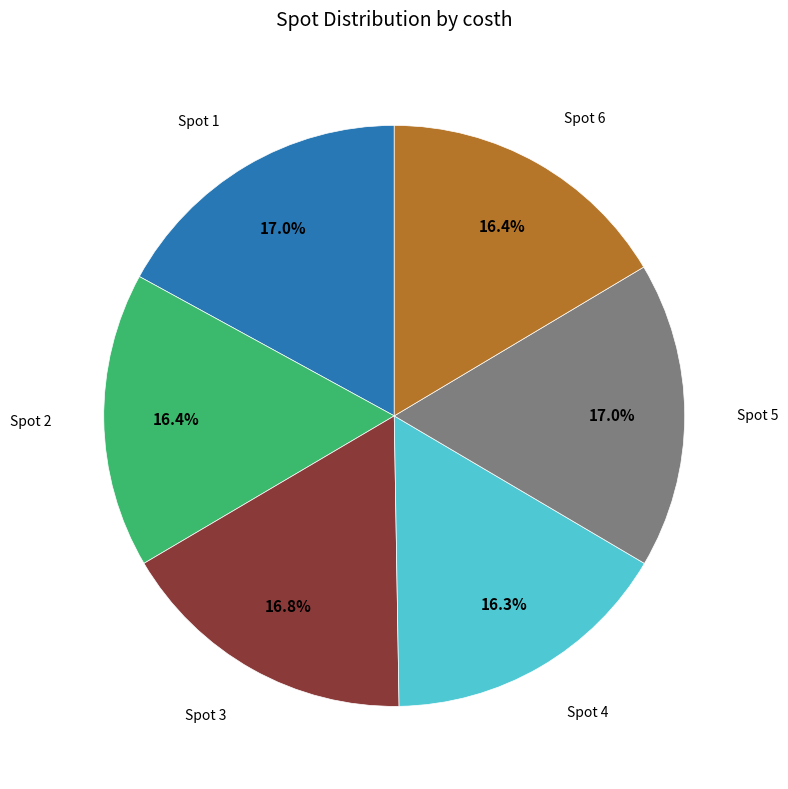

Is there any slice that represents more than half of the pie?

No